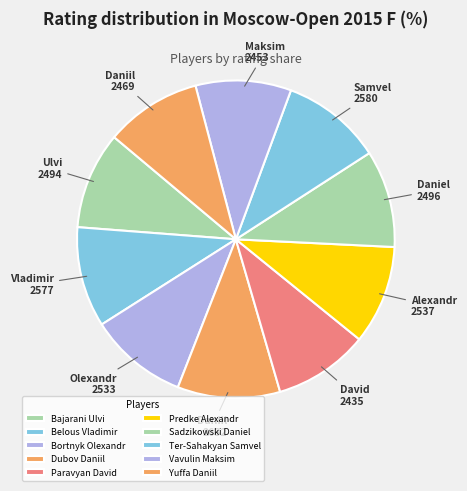

Is there a majority slice in this chart?

No